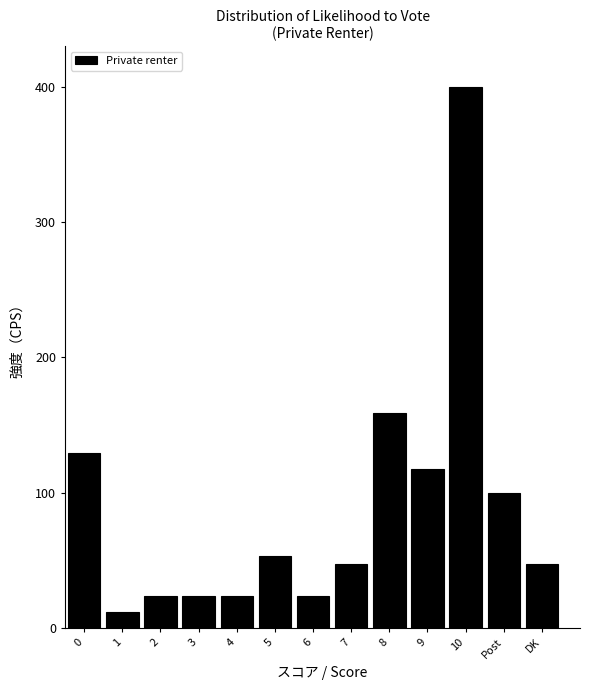

Reading right to left, transcribe all the data shown in this chart.

DK=47.1	Post=100.0	10=400.0	9=117.6	8=158.8	7=47.1	6=23.5	5=52.9	4=23.5	3=23.5	2=23.5	1=11.8	0=129.4